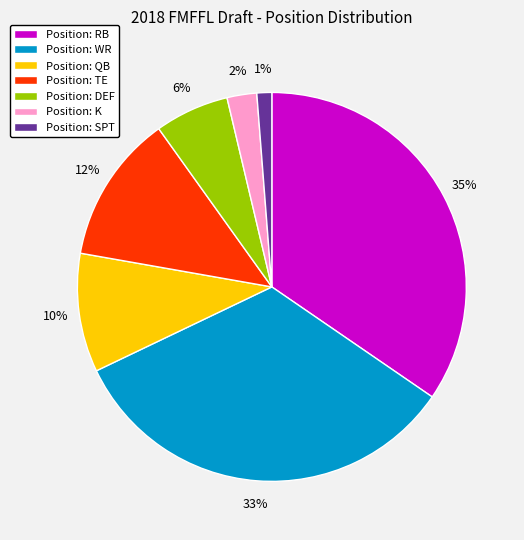

What is the smallest slice in the pie chart?

Position: SPT